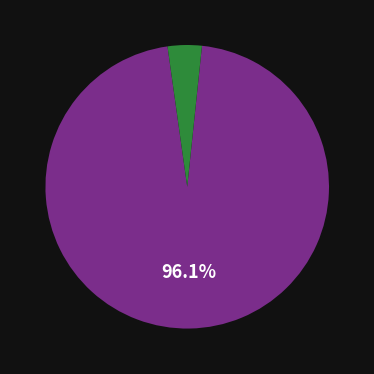

Is there any slice that represents more than half of the pie?

Yes